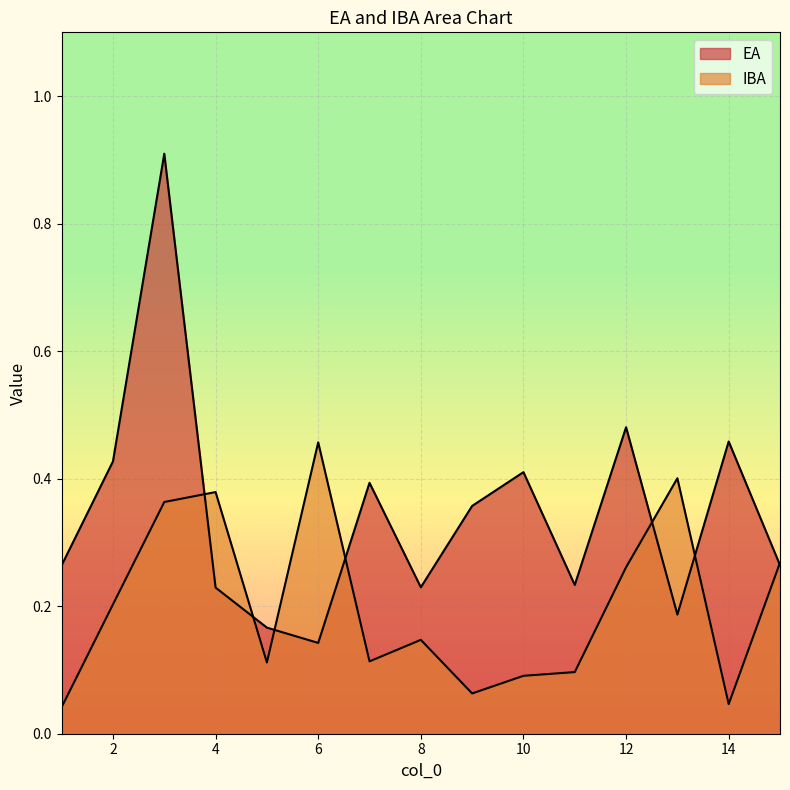

At how many categories does at least one series exceed 0?

15